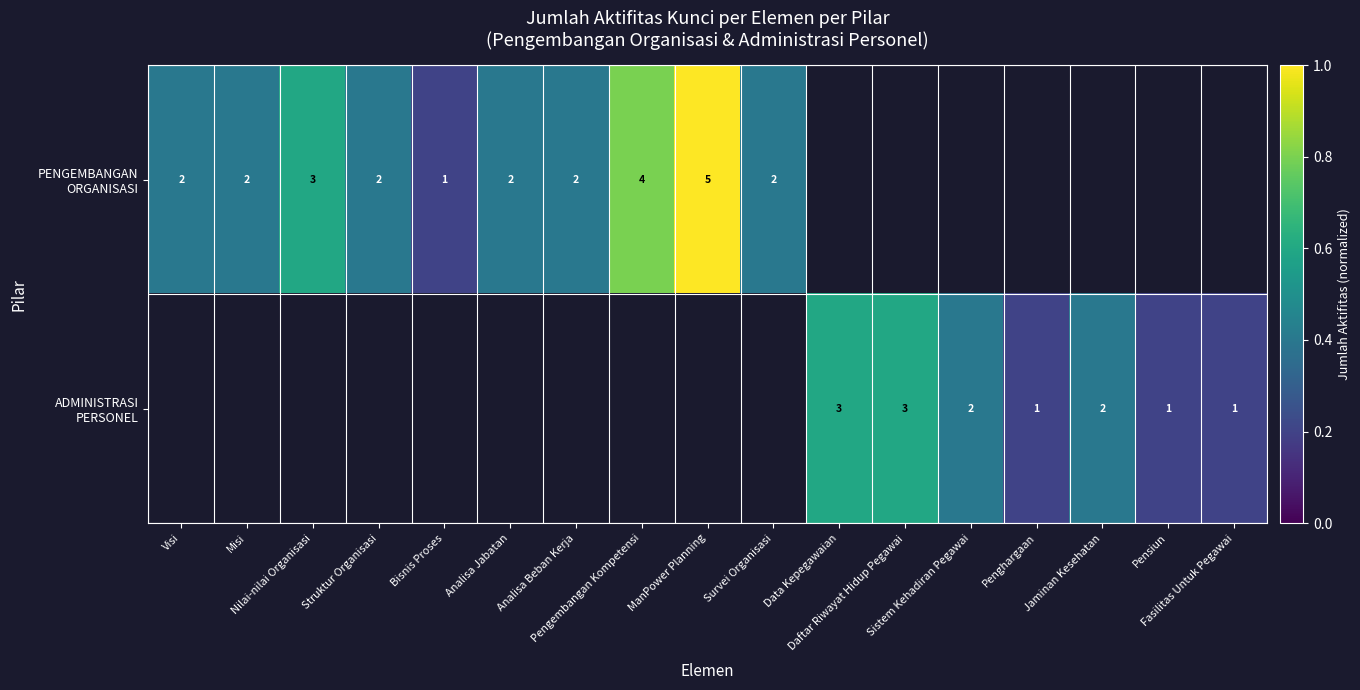

List the labels in order of PENGEMBANGAN ORGANISASI value, smallest first.

Bisnis Proses, Visi, Misi, Struktur Organisasi, Analisa Jabatan, Analisa Beban Kerja, Survei Organisasi, Nilai-nilai Organisasi, Pengembangan Kompetensi, ManPower Planning, Data Kepegawaian, Daftar Riwayat Hidup Pegawai, Sistem Kehadiran Pegawai, Penghargaan, Jaminan Kesehatan, Pensiun, Fasilitas Untuk Pegawai